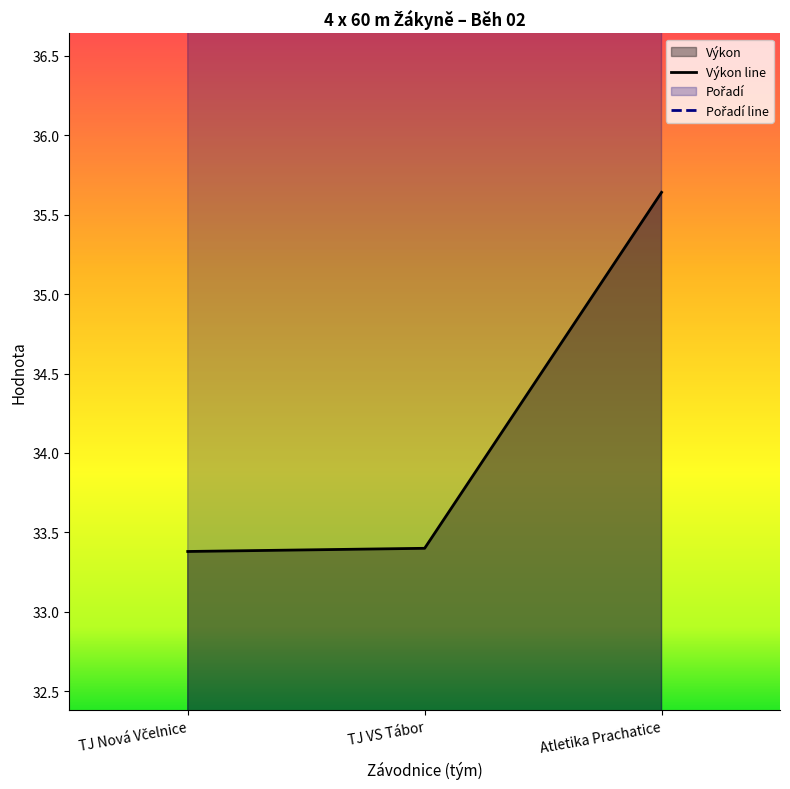

Reading right to left, what are all the values shown in this chart?

Pořadí: 68.5	56.6	44.8
Výkon: 35.6	33.4	33.4